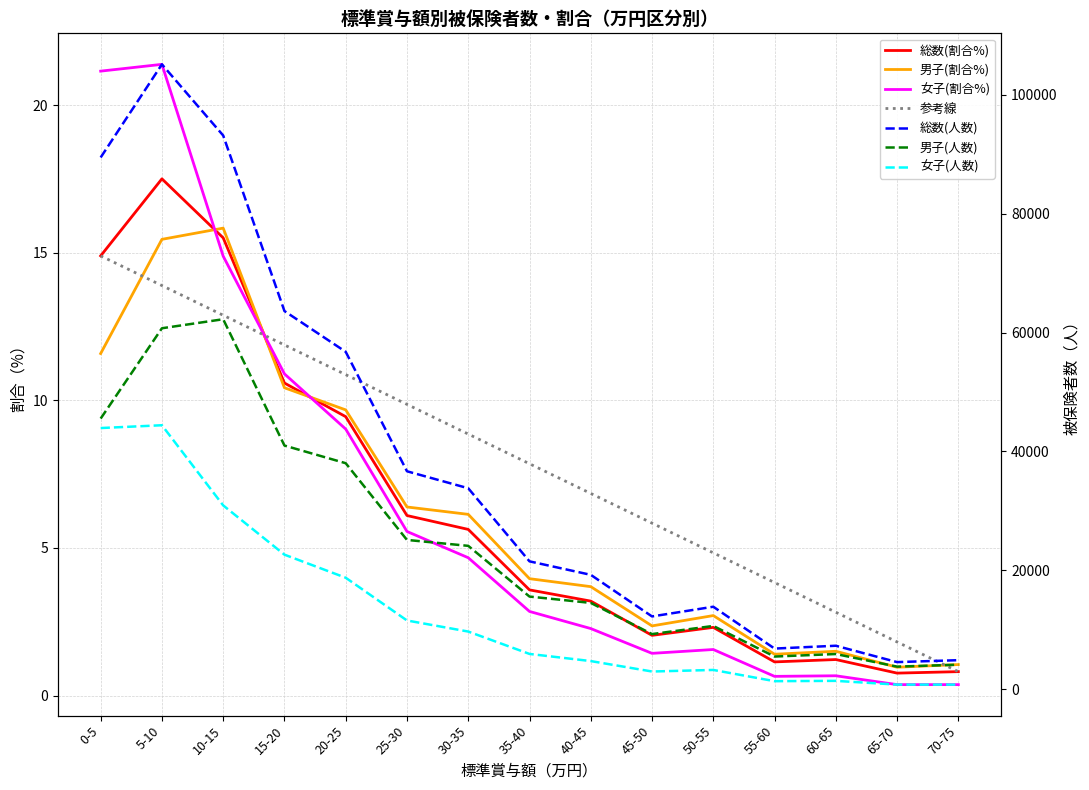

What is the total value across all series at 20-25?

113542.2